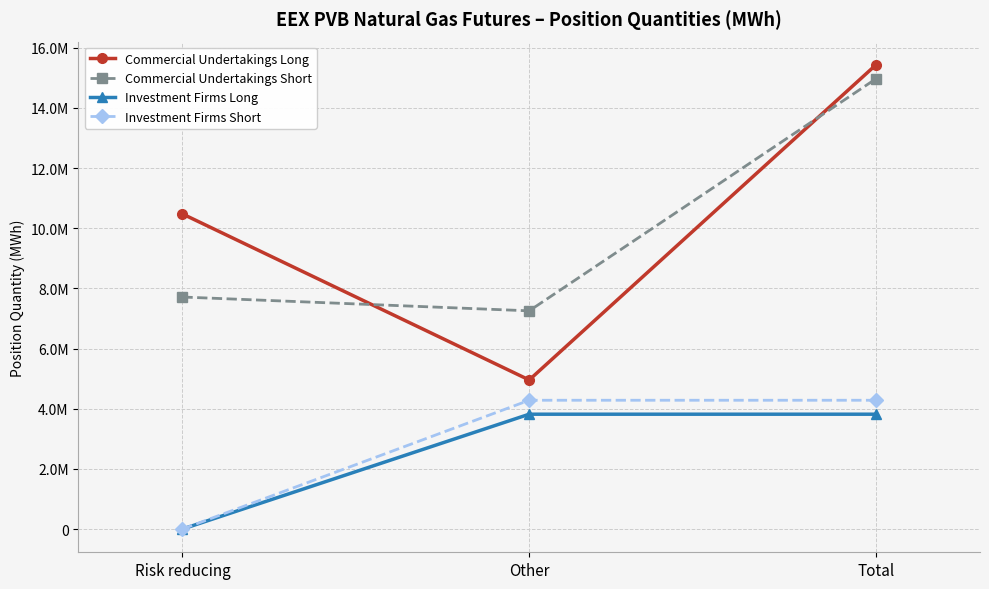

Does the chart have visible grid lines?

Yes